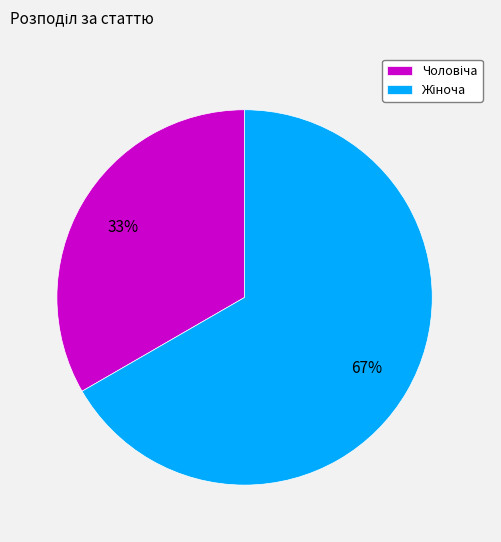

To the nearest percent, what is the average slice percentage?

50%